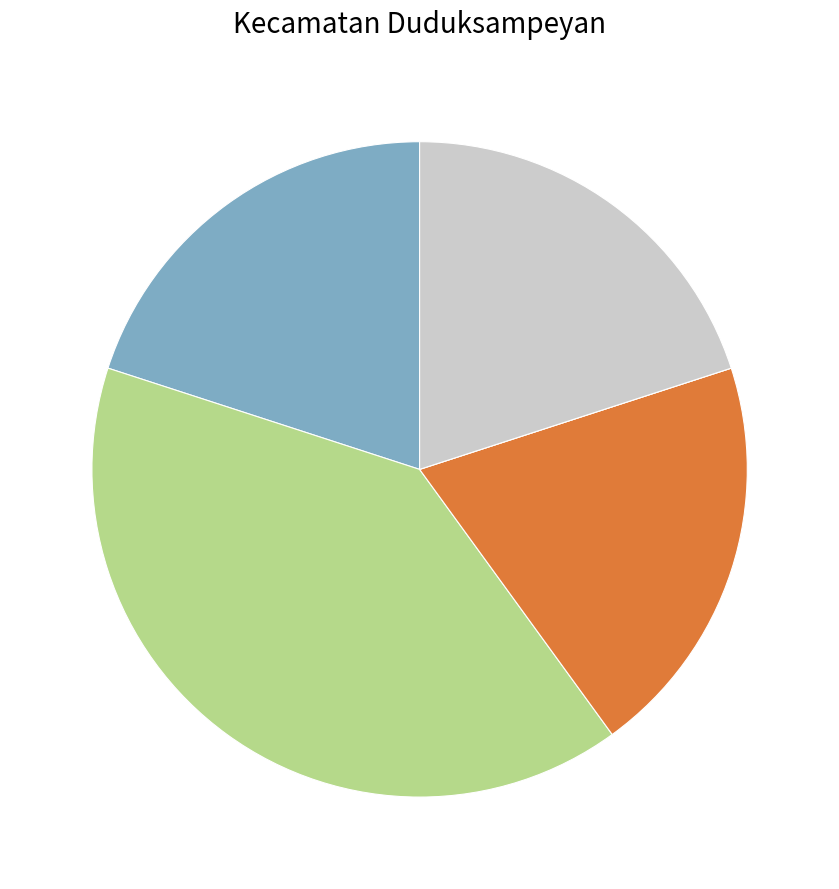

Is there any slice that represents more than half of the pie?

No